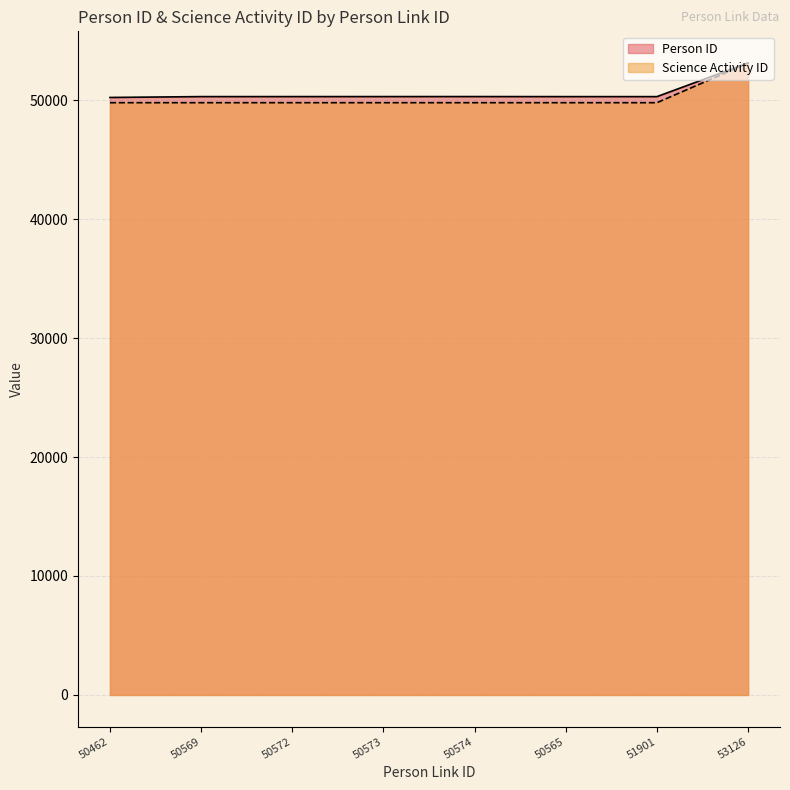

Does the chart display data point markers on the line(s)?

No